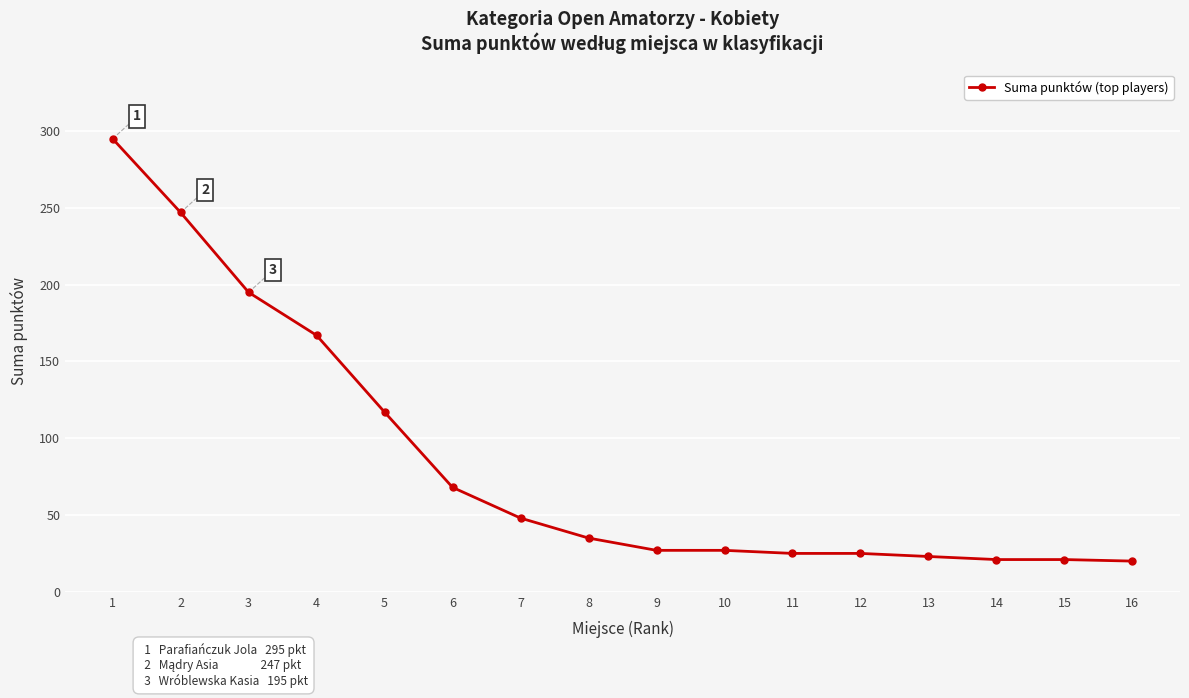

What is the minimum value shown in the chart?

20